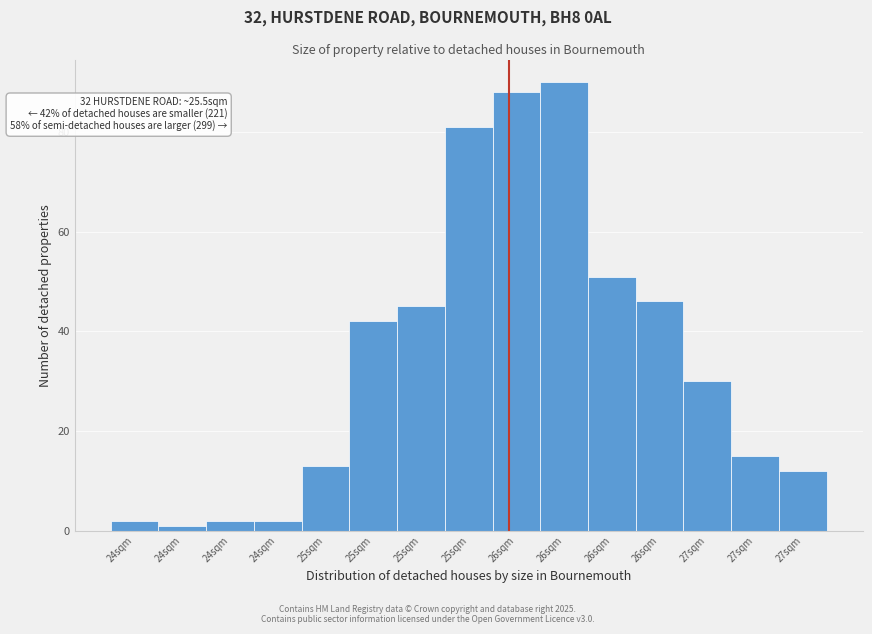

Count the number of categories in the chart.

15